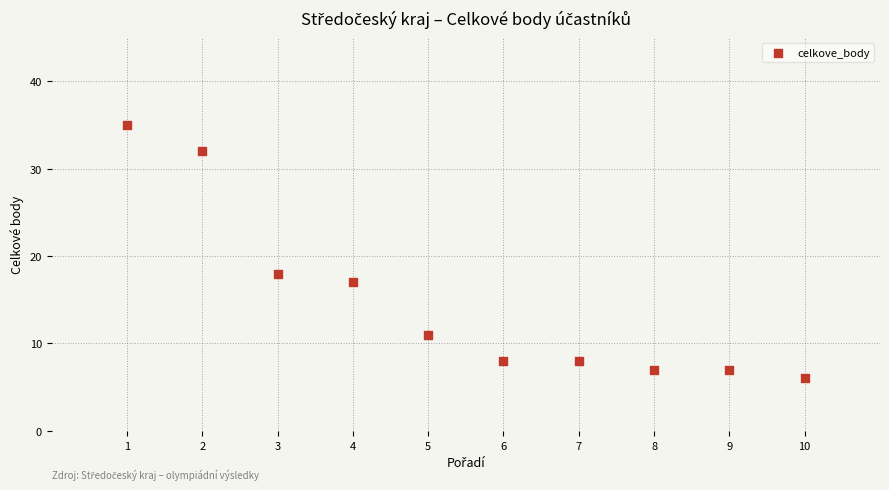

What Y value in the scatter plot is closest to 20?

18